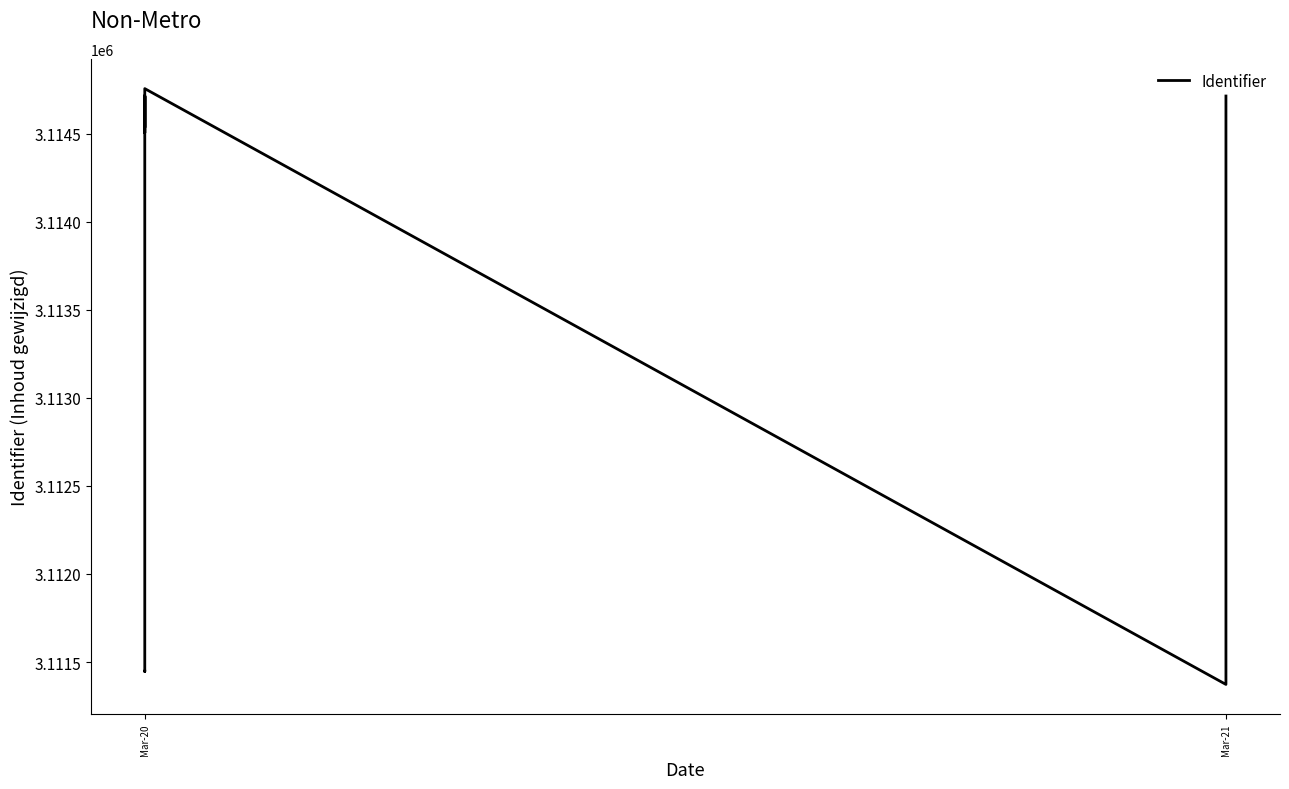

What is the smallest value displayed?

3111373